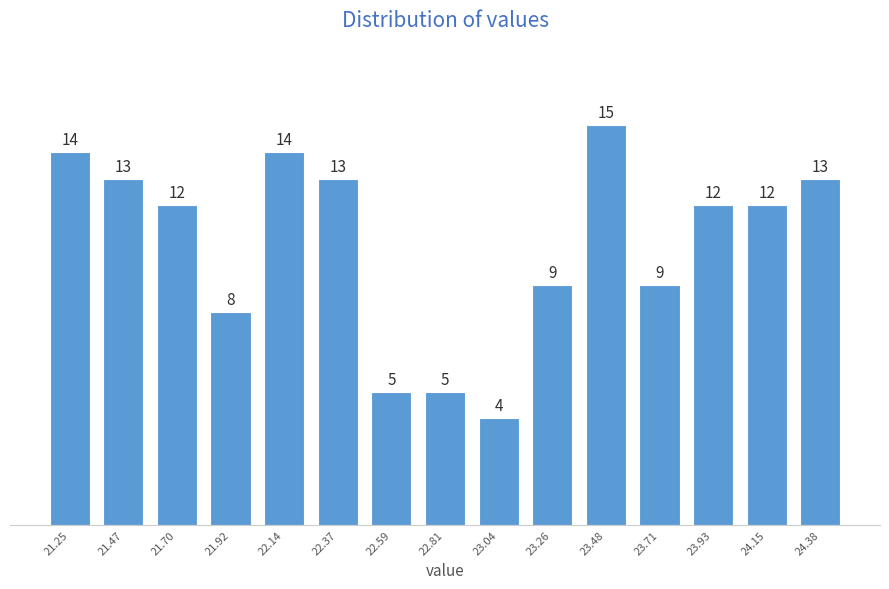

Reading left to right, transcribe all the data shown in this chart.

21.25=14	21.47=13	21.70=12	21.92=8	22.14=14	22.37=13	22.59=5	22.81=5	23.04=4	23.26=9	23.48=15	23.71=9	23.93=12	24.15=12	24.38=13